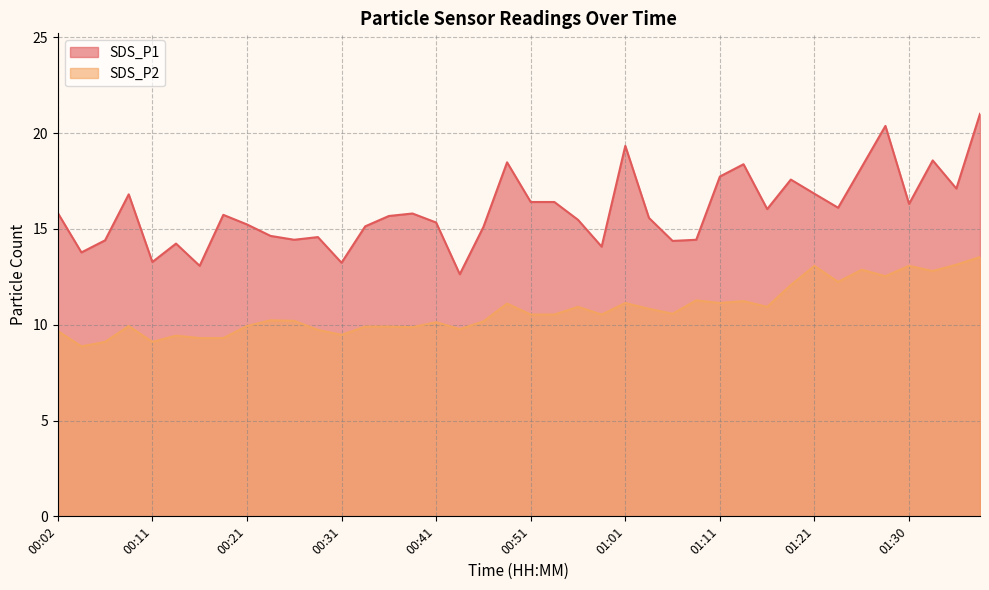

What is the highest value of the SDS_P2 series?

13.5